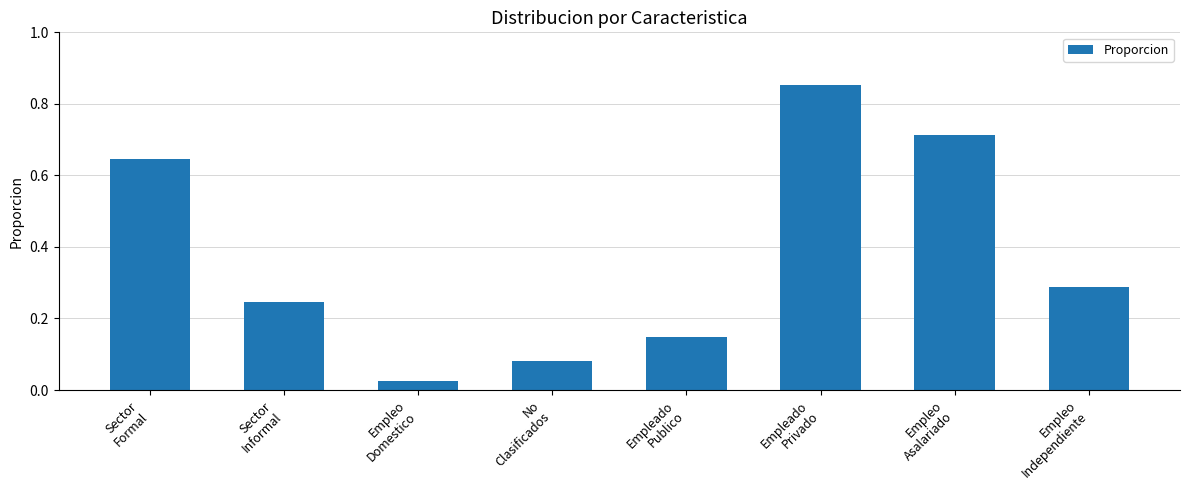

List the labels in order of value, smallest first.

Empleo
Domestico, No
Clasificados, Empleado
Publico, Sector
Informal, Empleo
Independiente, Sector
Formal, Empleo
Asalariado, Empleado
Privado